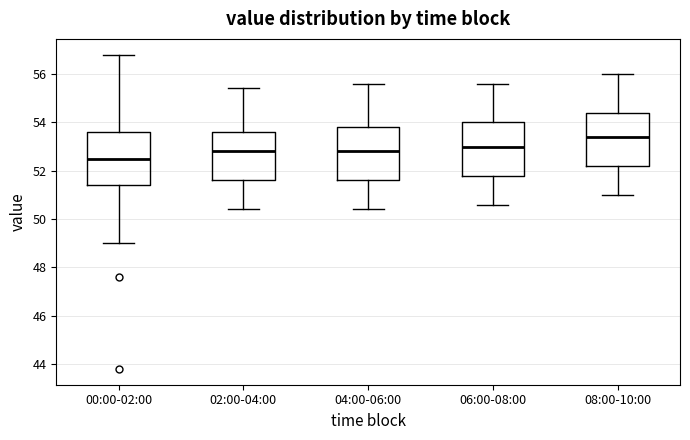

Where does the lower whisker of the box for 02:00-04:00 end on the y-axis? The values are not printed on the chart, so give them approximately, as read against the axis.

50.4